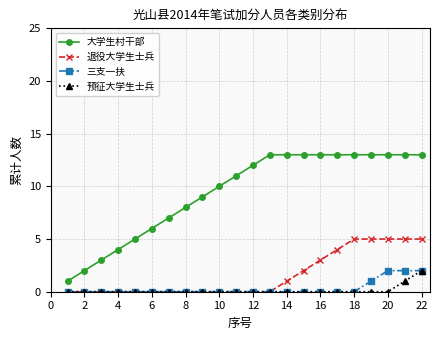

What is the value of the 退役大学生士兵 point at the 20th from the left?

5